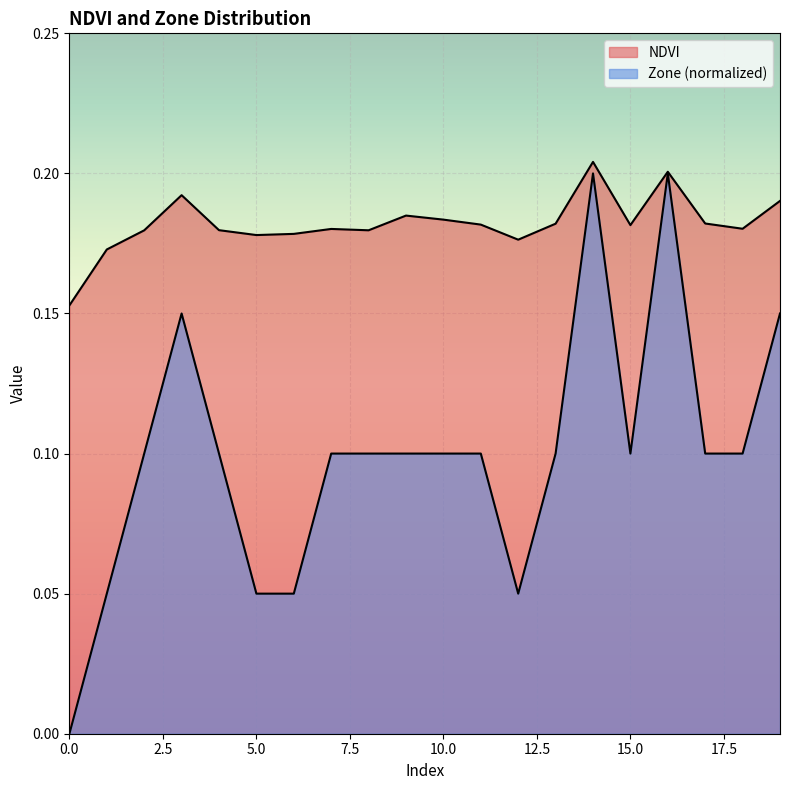

True or false: Zone has a value of 0.0 at 12.

False